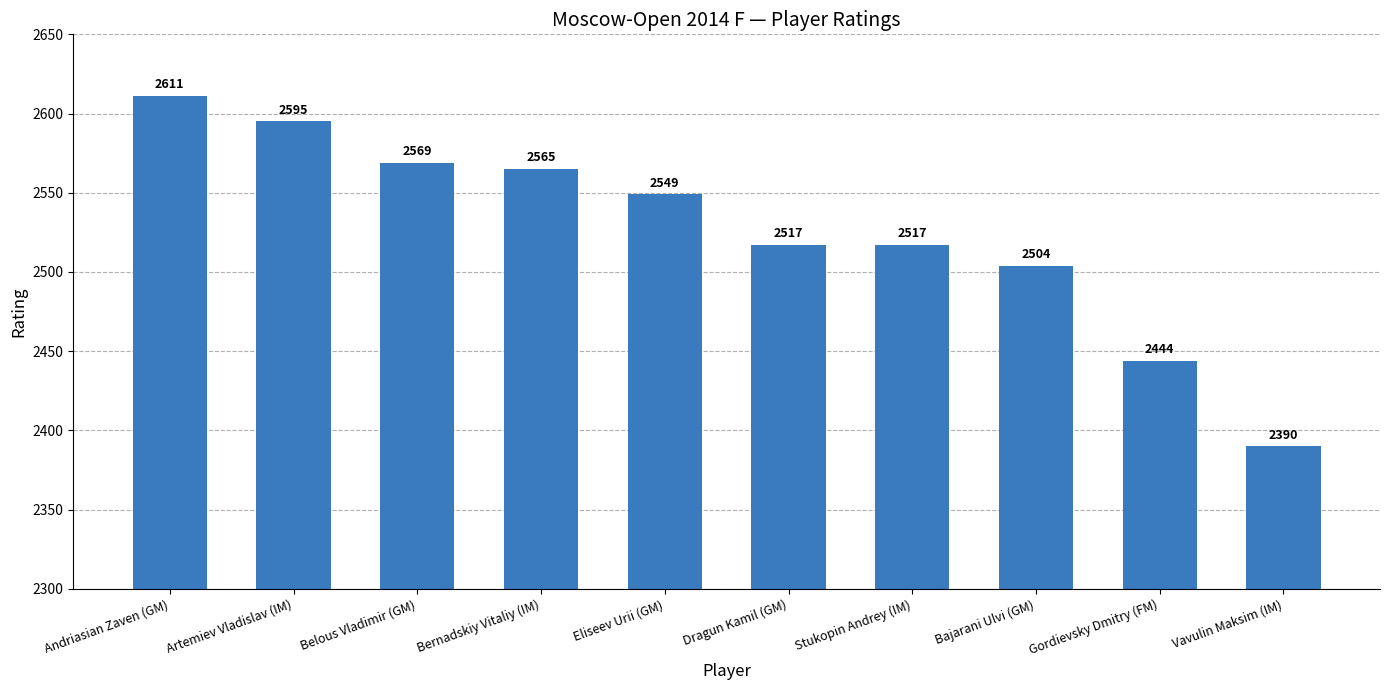

What is the maximum value shown in the chart?

2611